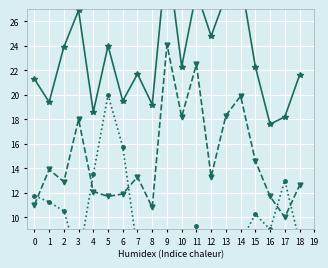

What is the sum of the Mediaan gas (/100) values at 3 and 8?

28.8